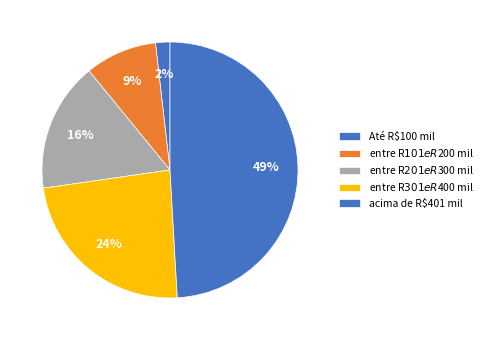

How many segments does this pie chart have?

5